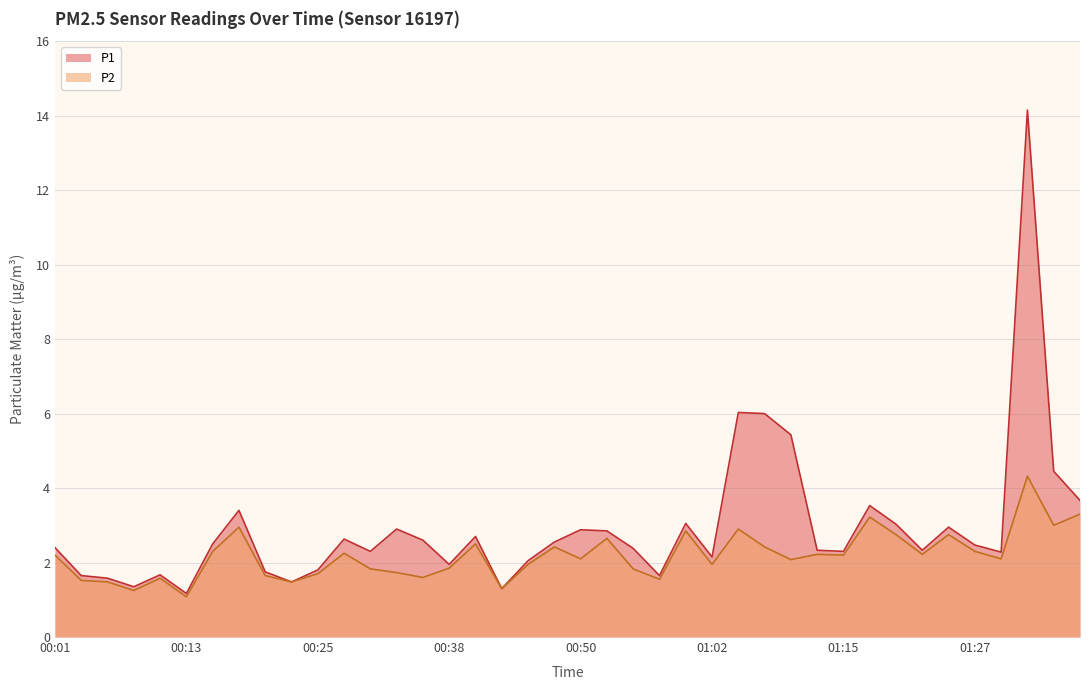

Which series has the largest total across all categories?

P1